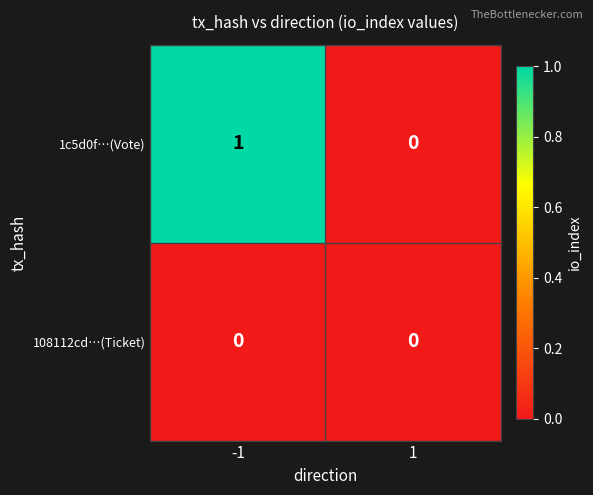

Reading left to right, extract all data points from this chart.

1c5d0f…(Vote): -1=1	1=0
108112cd…(Ticket): -1=0	1=0